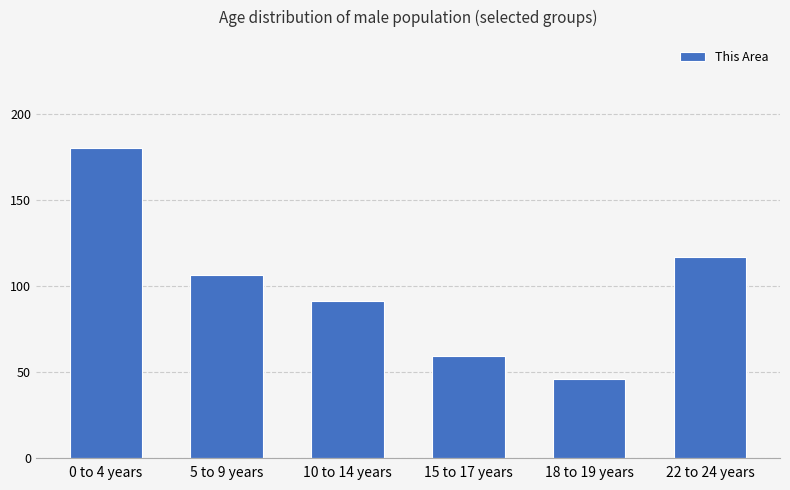

List the labels in order of value, largest first.

0 to 4 years, 22 to 24 years, 5 to 9 years, 10 to 14 years, 15 to 17 years, 18 to 19 years